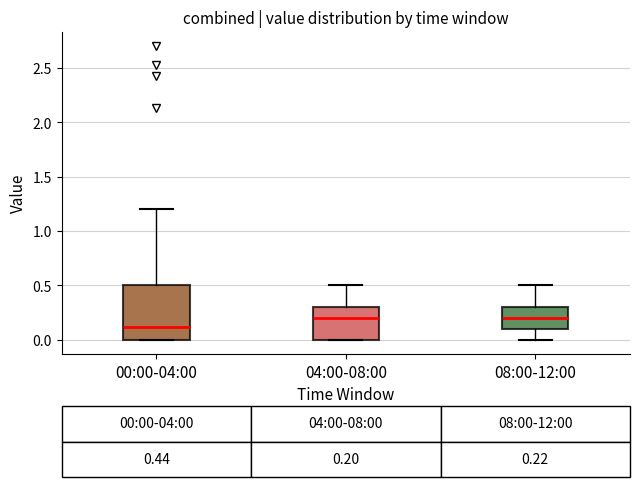

Comparing the boxes themselves (not the whiskers), which one is the tallest?

00:00-04:00